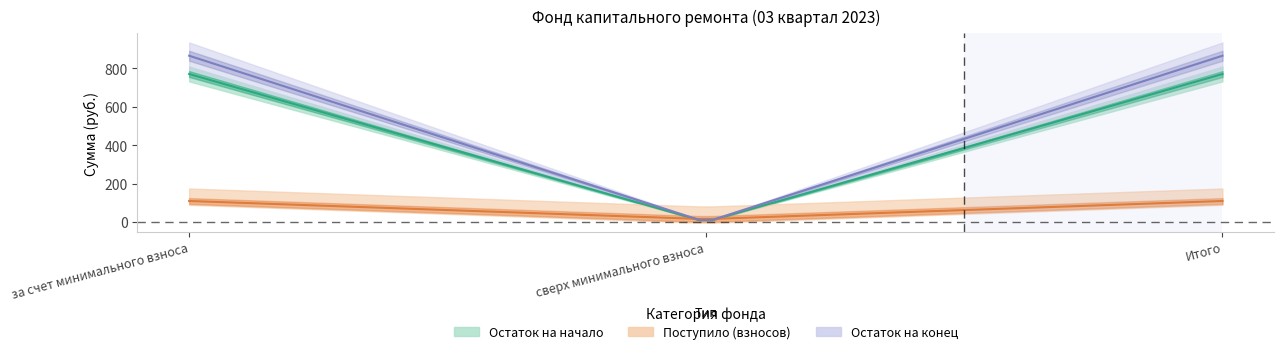

Which has a higher value, Итого or сверх минимального взноса?

Итого